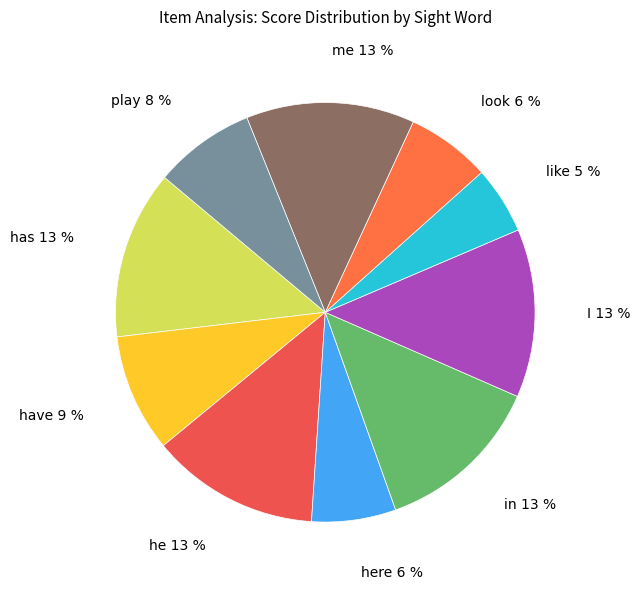

How many segments does this pie chart have?

10